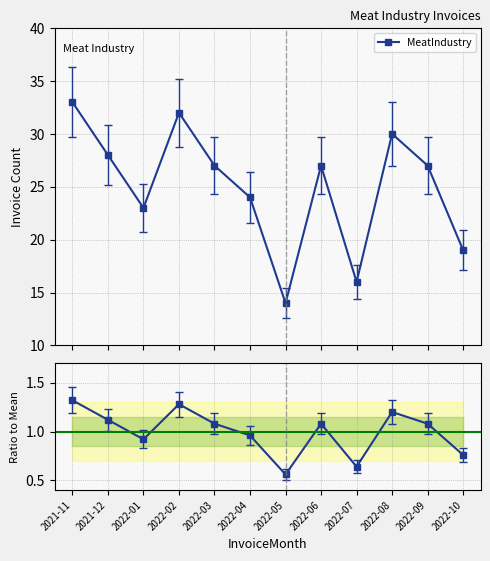

At which category does MeatIndustry reach its first local valley?

2022-01